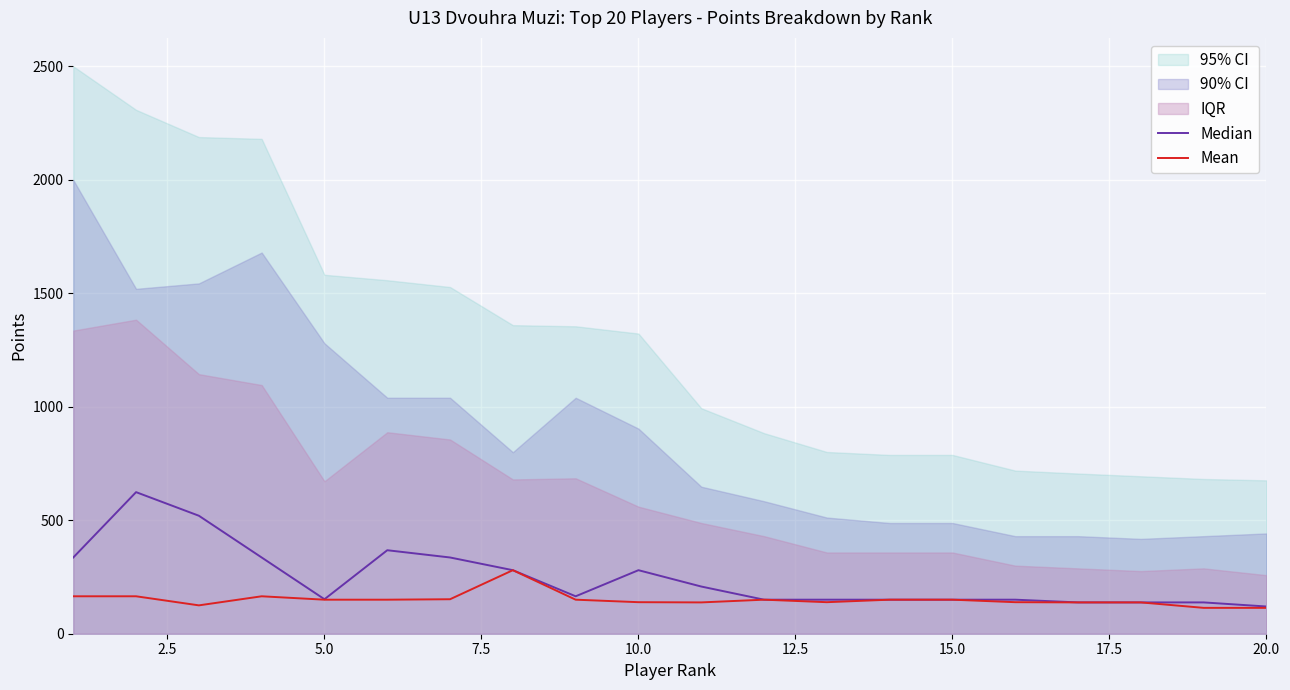

How many interior local valleys does the Median series have?

2